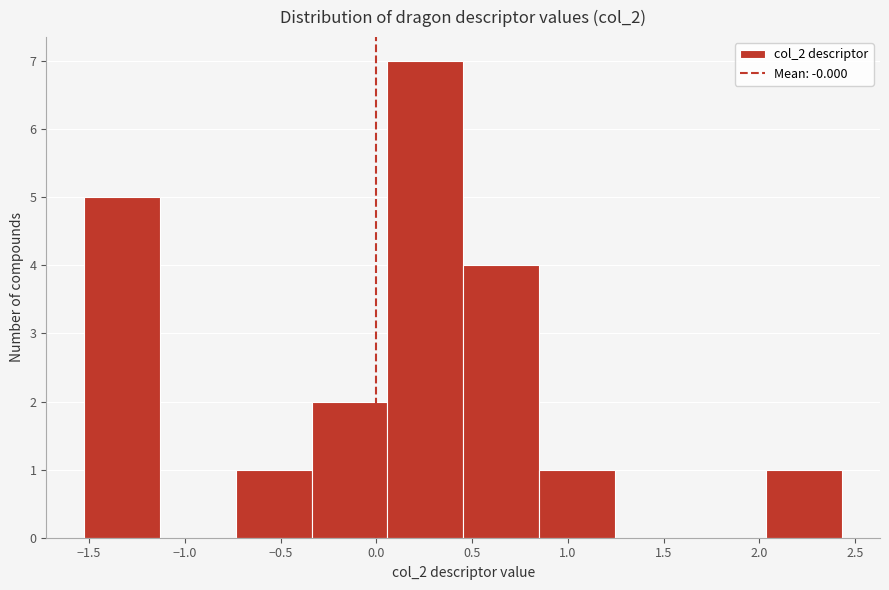

What is the height of the bar covering 0.05 to 0.45 on the x-axis? Neither the bar edges nor the heights are printed on the chart, so give them approximately, as read against the axes.

7